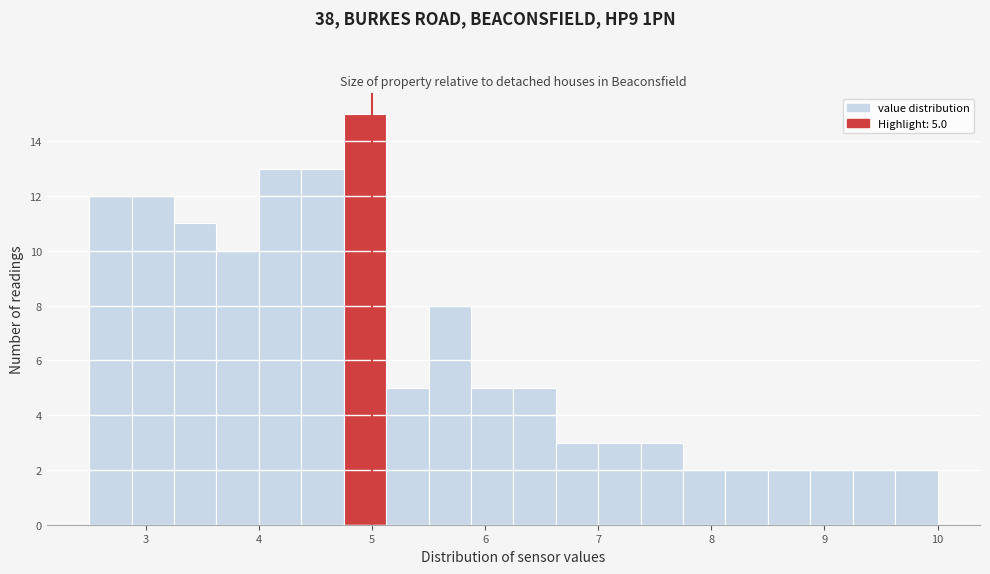

Read against the x-axis, roughly where is the centre of the tallest bar?

4.9